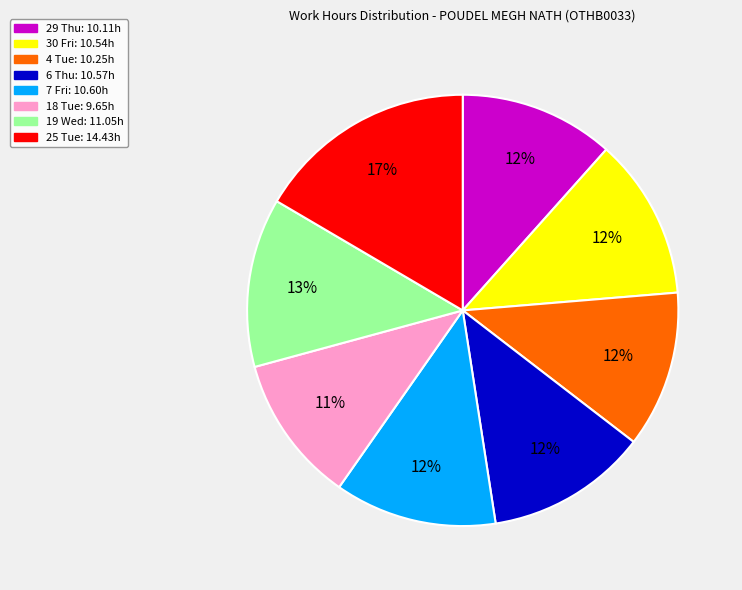

Count the number of slices in the pie.

8